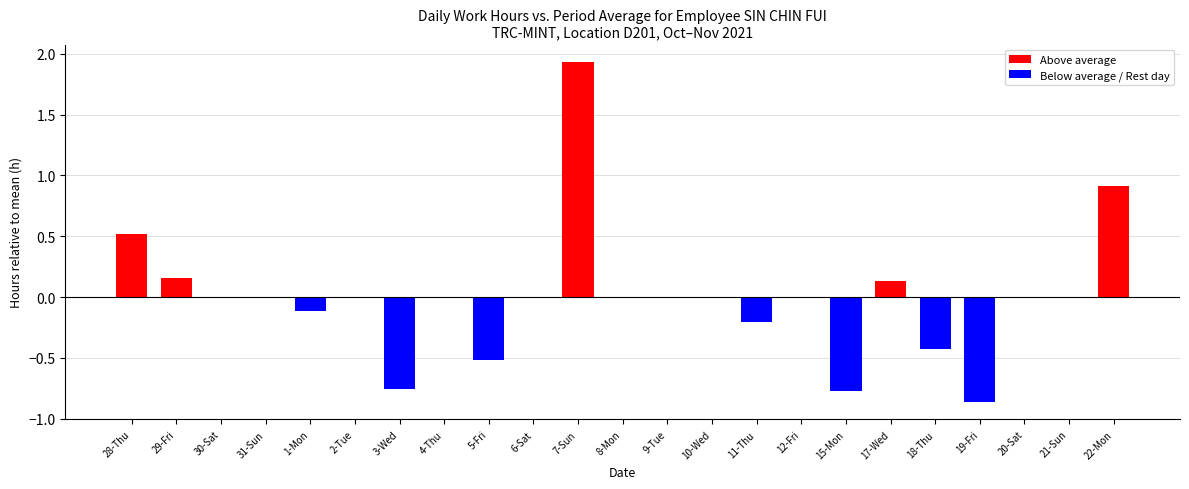

What is the change in value from 7-Sun to 22-Mon?

-1.0